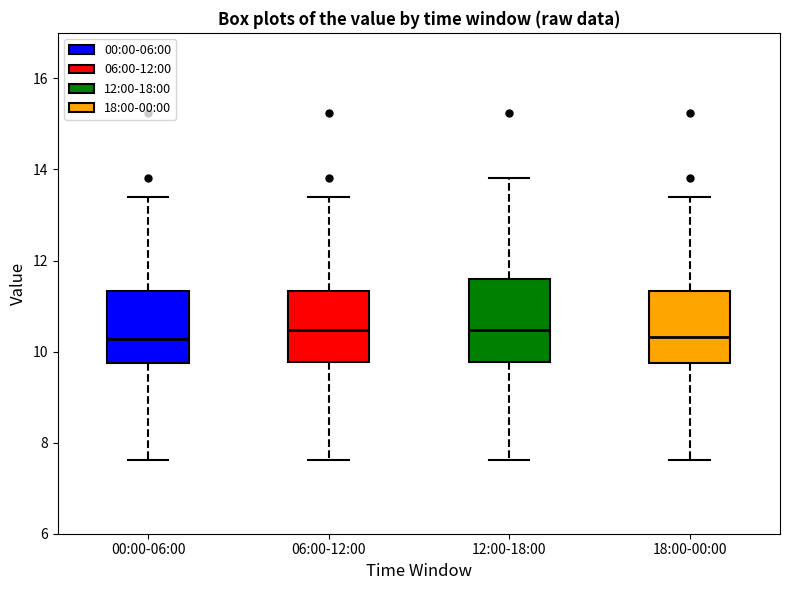

Where is the upper edge of the box for 00:00-06:00 on the y-axis? The values are not printed on the chart, so give them approximately, as read against the axis.

11.4